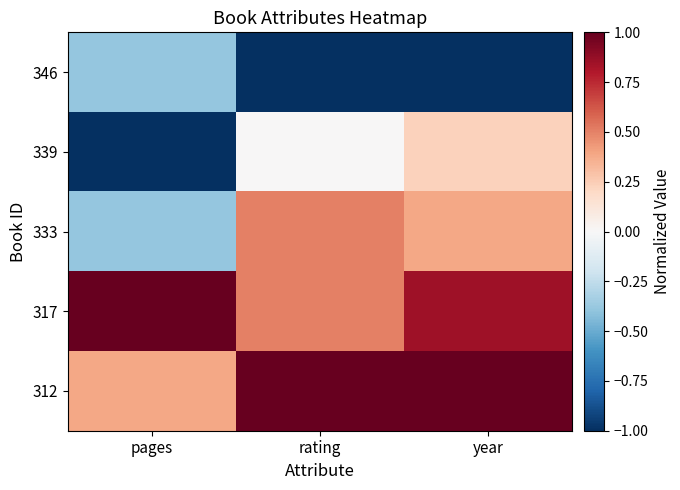

At which category is the sum across all series the highest?

year